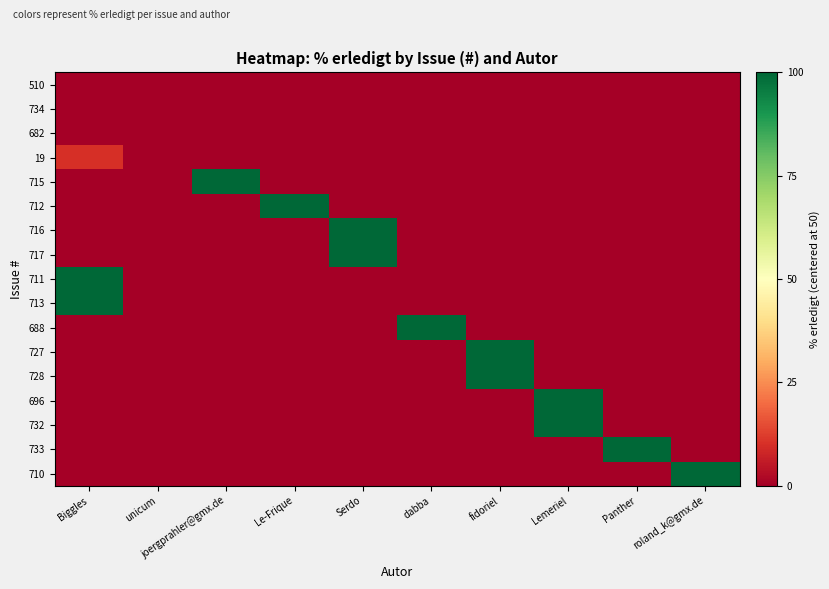

At which category does the chart reach its peak across all series?

joergprahler@gmx.de